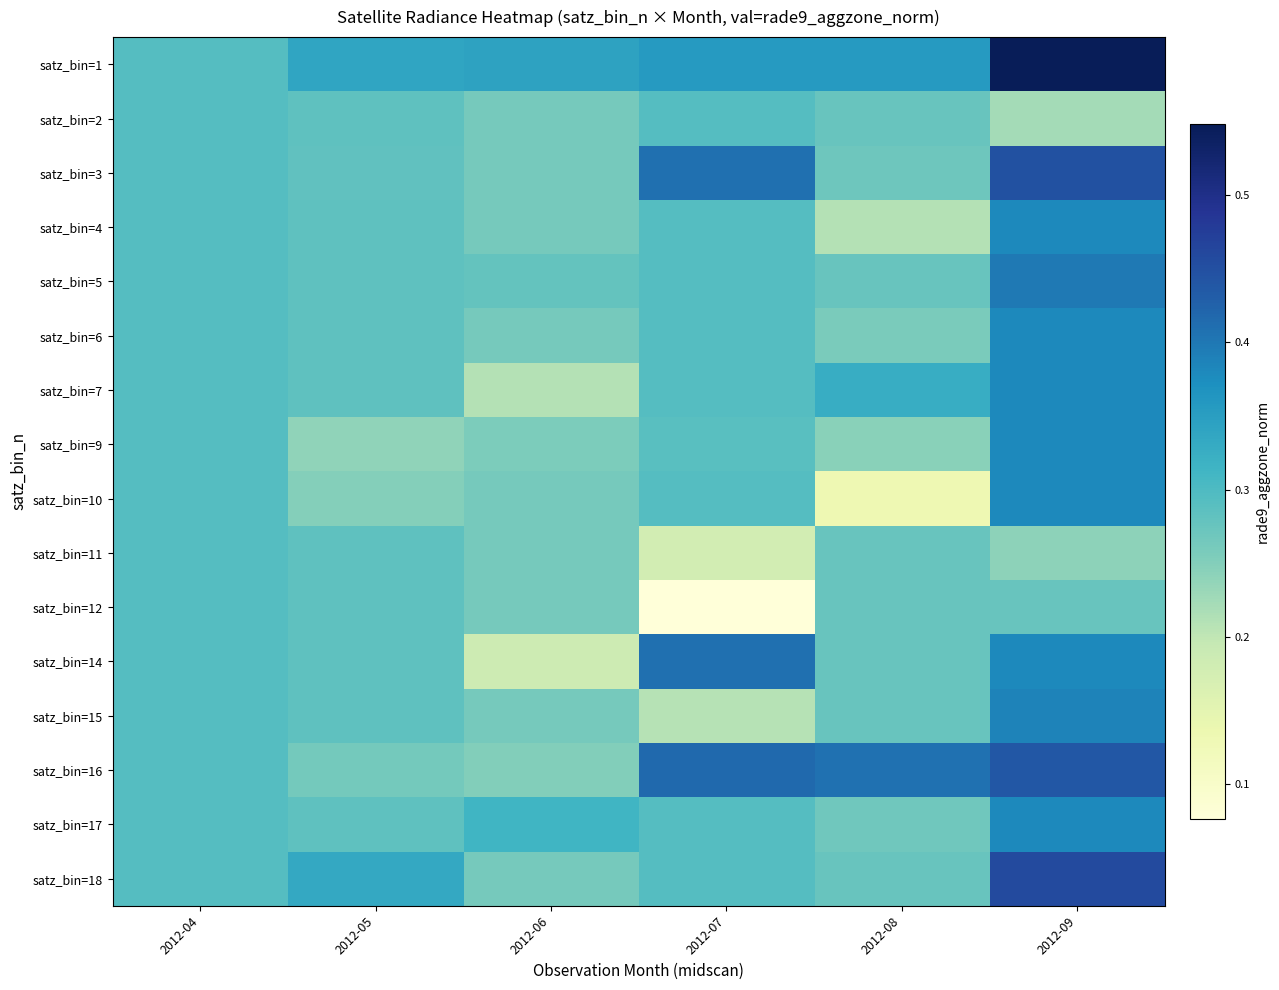

At how many categories does at least one series exceed 0?

6